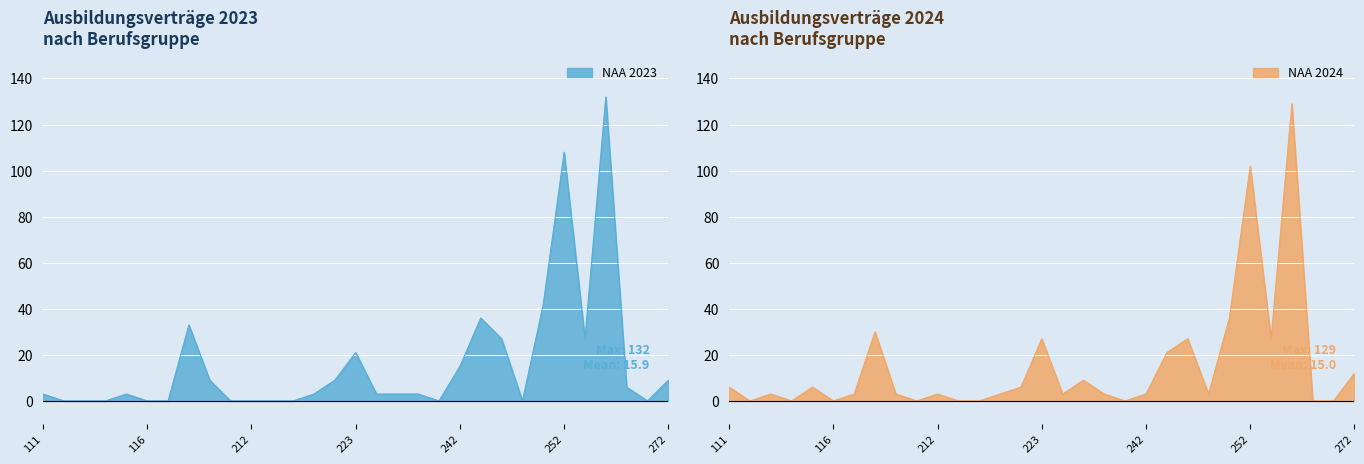

Which series has the largest total across all categories?

NAA 2023